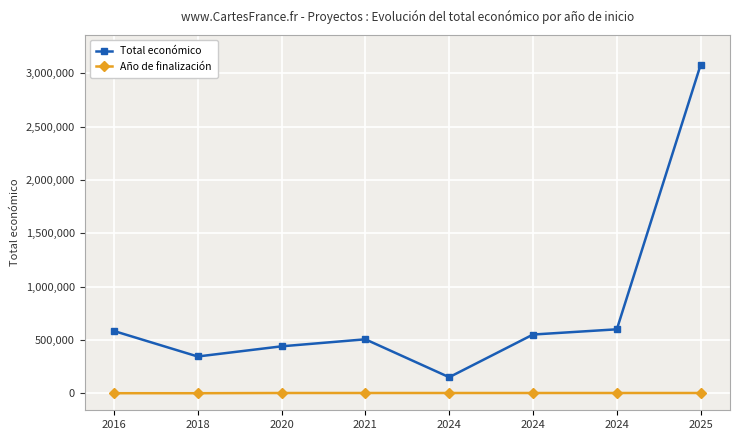

Count the number of categories in the chart.

8